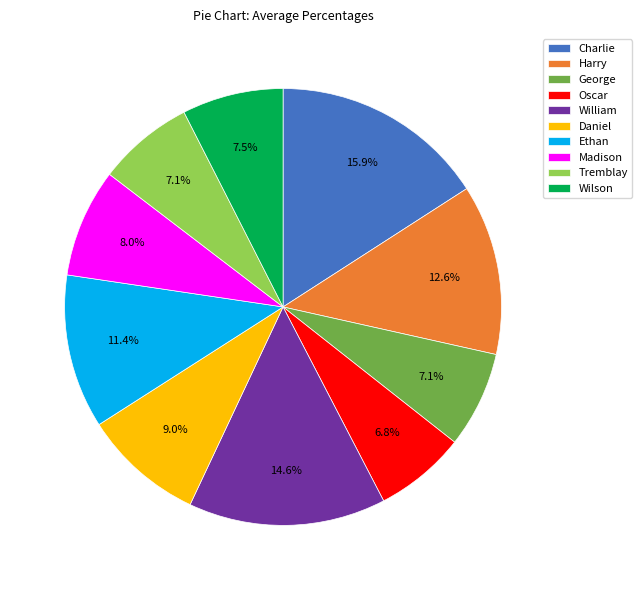

What percentage is the Daniel slice, to the nearest percent?

9%